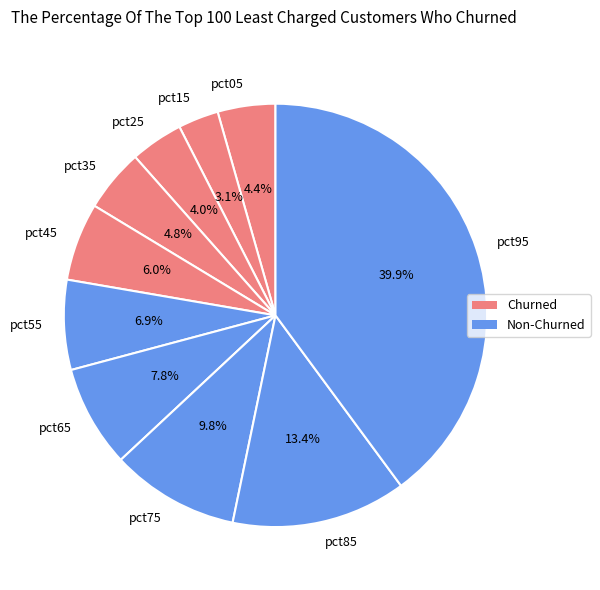

Which category has the smallest portion of the pie?

pct15